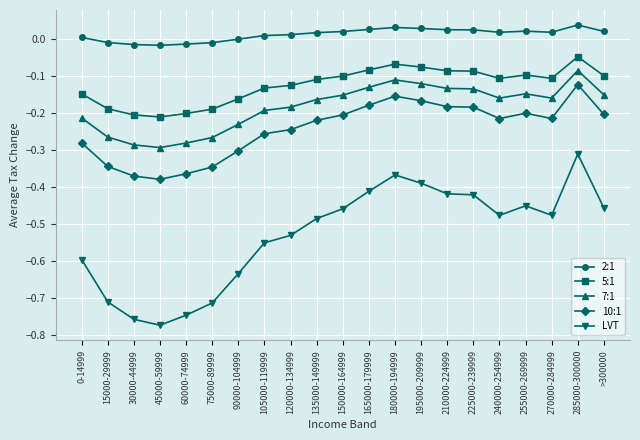

How many lines are shown in the chart?

5